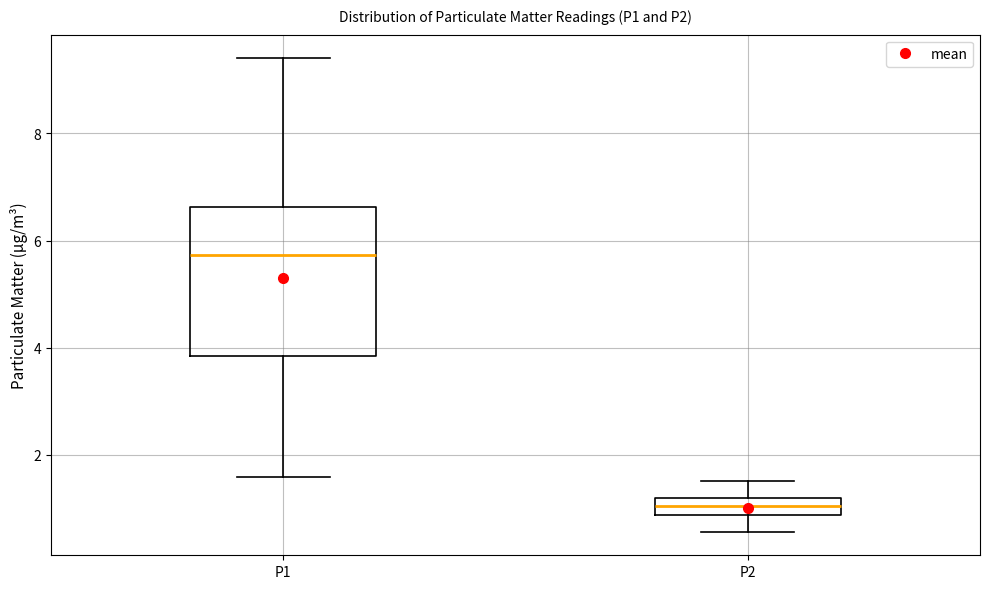

Which box's median line is the lowest?

P2